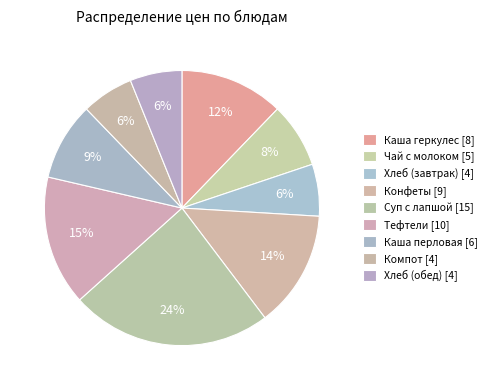

To the nearest percent, what portion does Компот represent?

6%